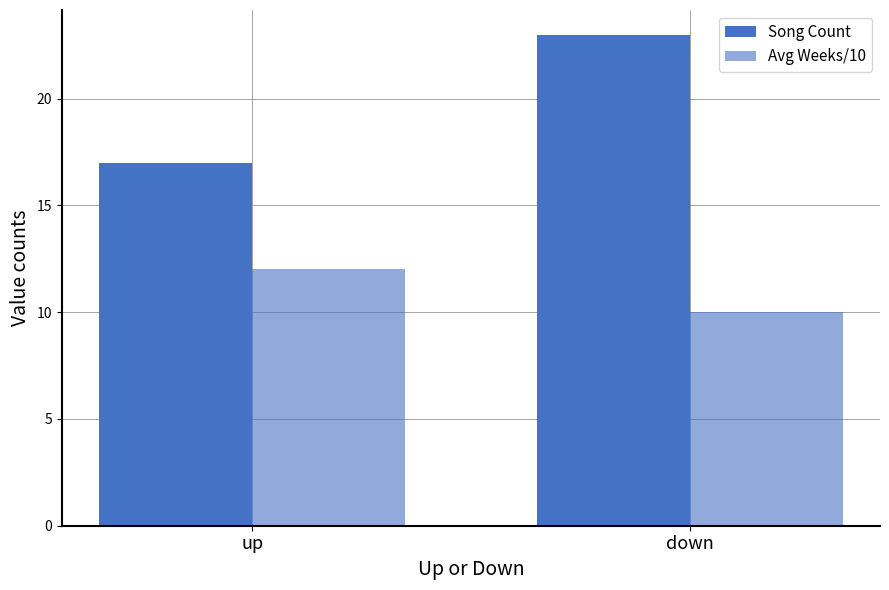

Does the chart contain any negative values?

No